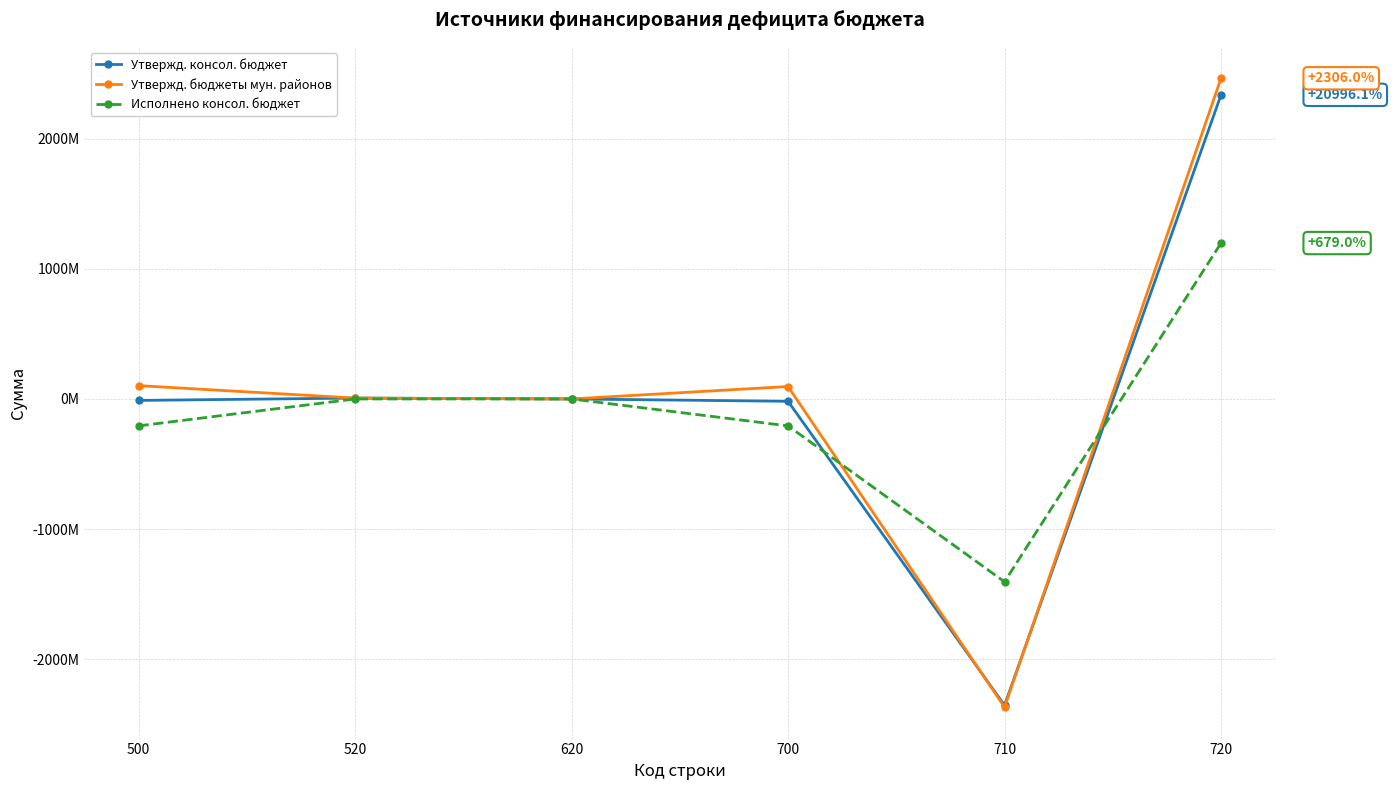

What are all the series names shown in the legend?

Утвержд. консол. бюджет, Утвержд. бюджеты мун. районов, Исполнено консол. бюджет